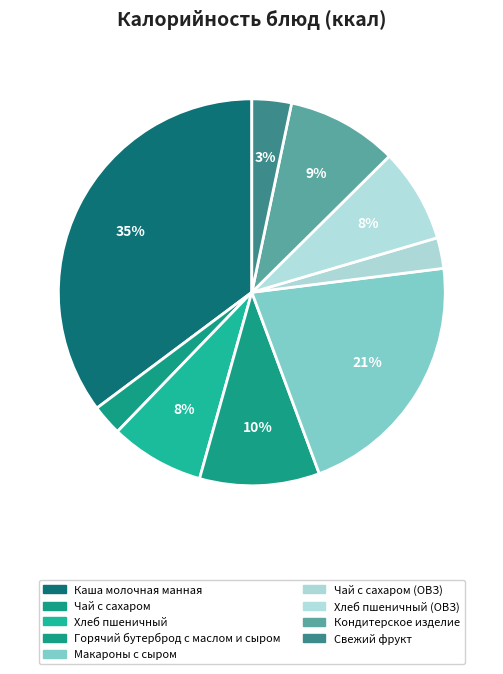

Which category has the smallest portion of the pie?

Чай с сахаром